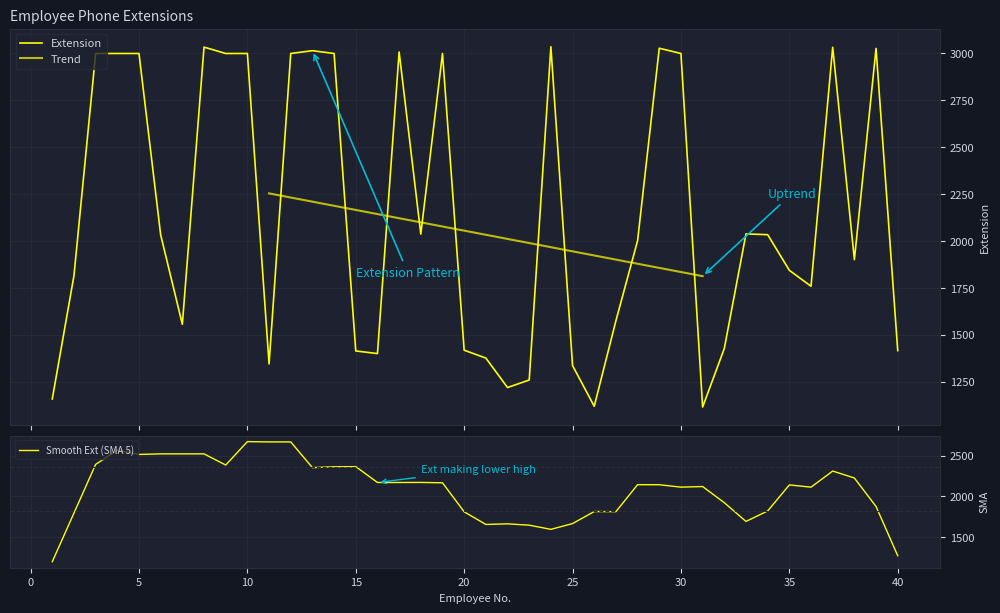

The chart shows a value of 1683 at 24. True or false?

False